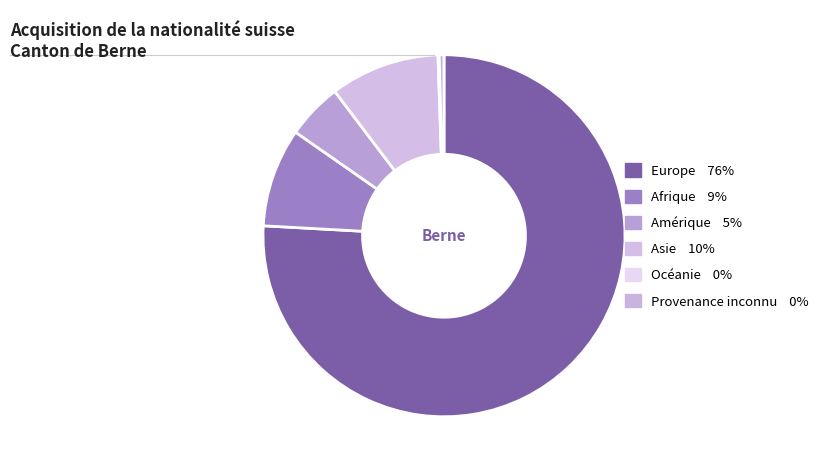

Which slice is the smallest?

Océanie